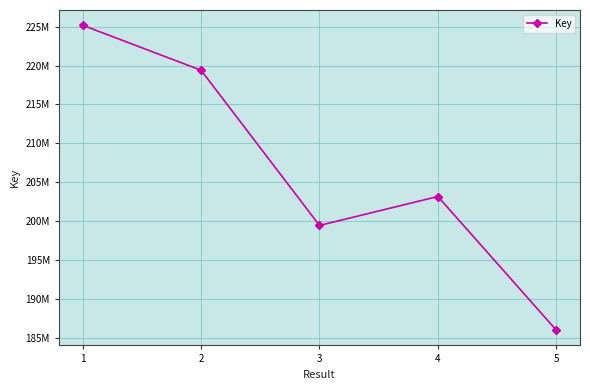

Reading right to left, what are all the values shown in this chart?

185997039	203173200	199454214	219398683	225179690